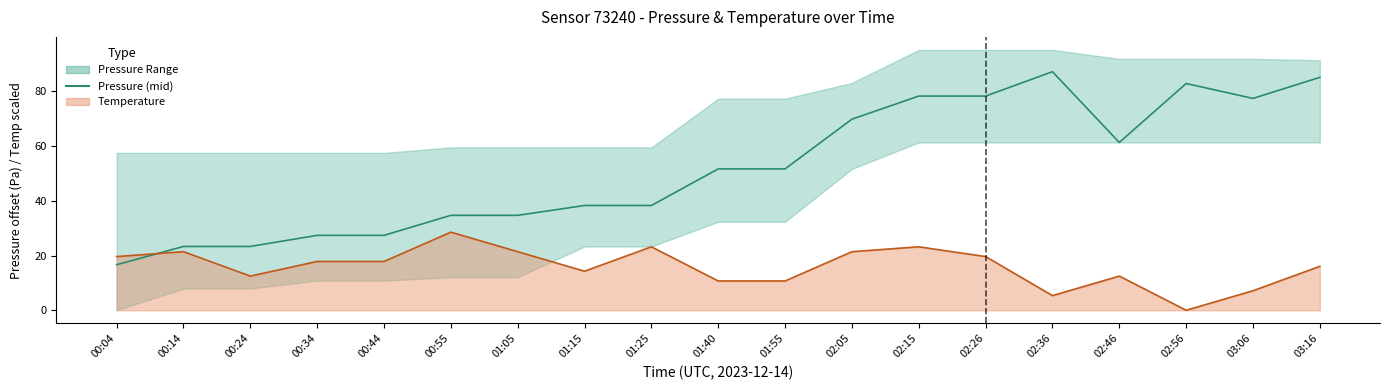

Where is the first local maximum?

02:36